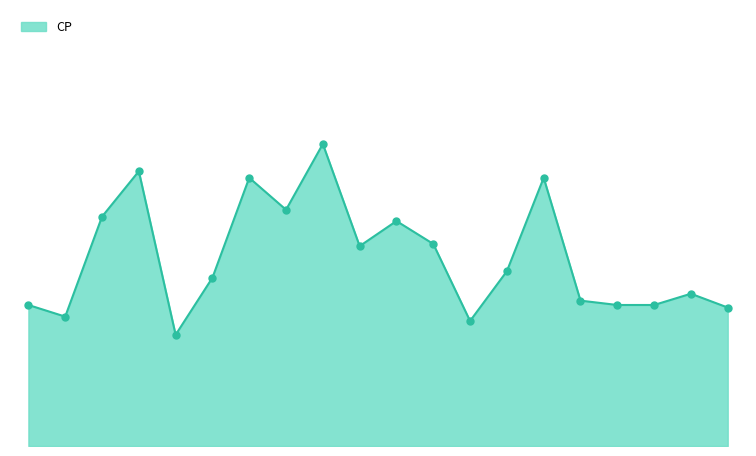

Is this an area chart (filled region under the line)?

Yes